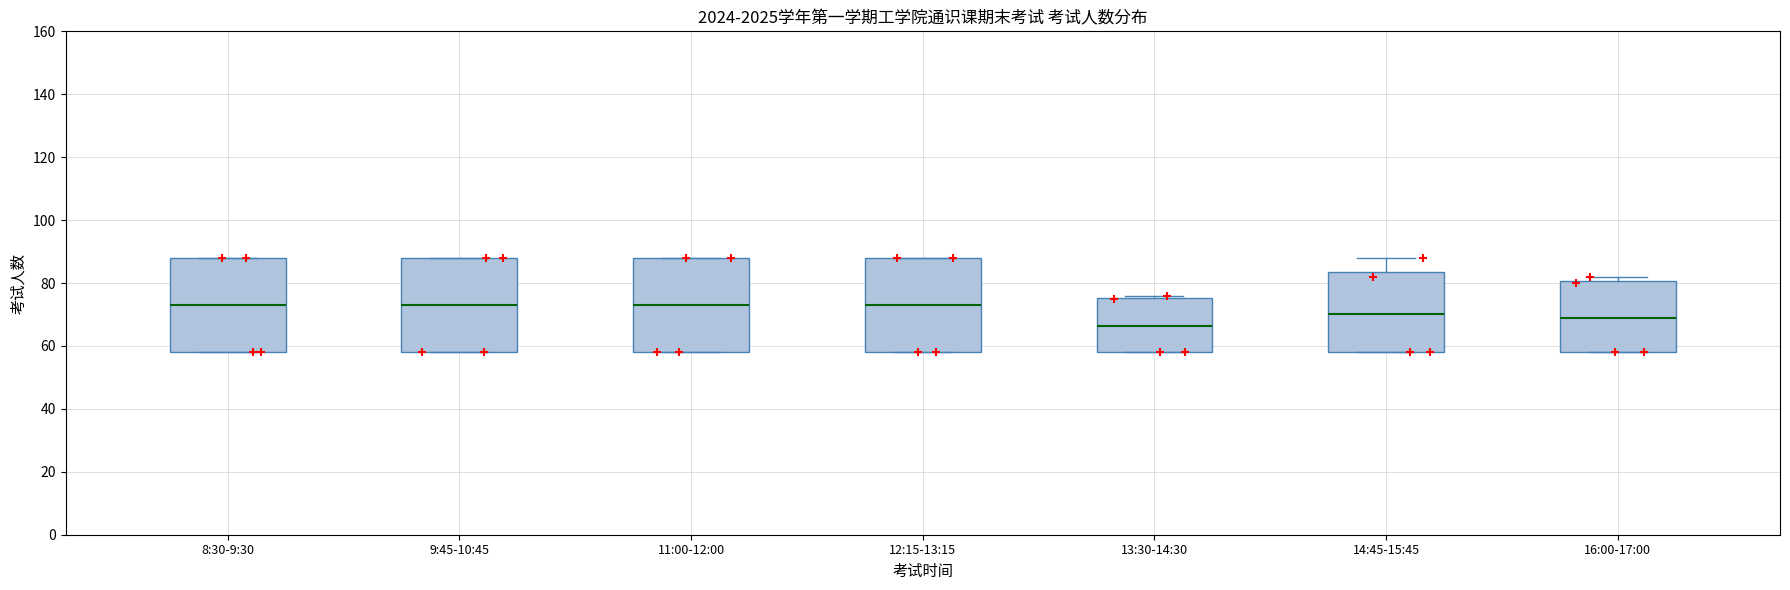

Reading left to right, transcribe this box plot: for each box, give where its median line is, the range the box spans, and where its two whiskers end, as read against the y-axis. The values are not printed on the chart, so give them approximately, as read against the axis.

8:30-9:30: median 74, box 58 to 88, whiskers 58 to 88
9:45-10:45: median 74, box 58 to 88, whiskers 58 to 88
11:00-12:00: median 74, box 58 to 88, whiskers 58 to 88
12:15-13:15: median 74, box 58 to 88, whiskers 58 to 88
13:30-14:30: median 66, box 58 to 76, whiskers 58 to 76 (just above the box's upper edge)
14:45-15:45: median 70, box 58 to 84, whiskers 58 to 88
16:00-17:00: median 70, box 58 to 80, whiskers 58 to 82